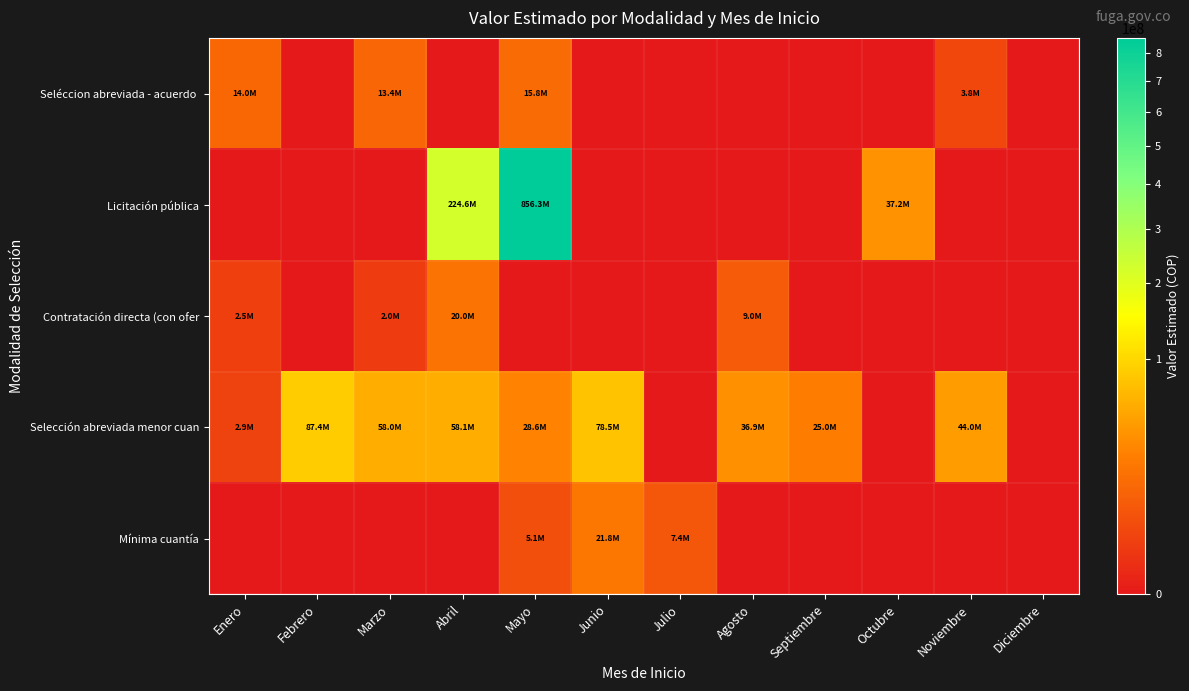

Which series has the largest range (max minus min)?

Licitación pública